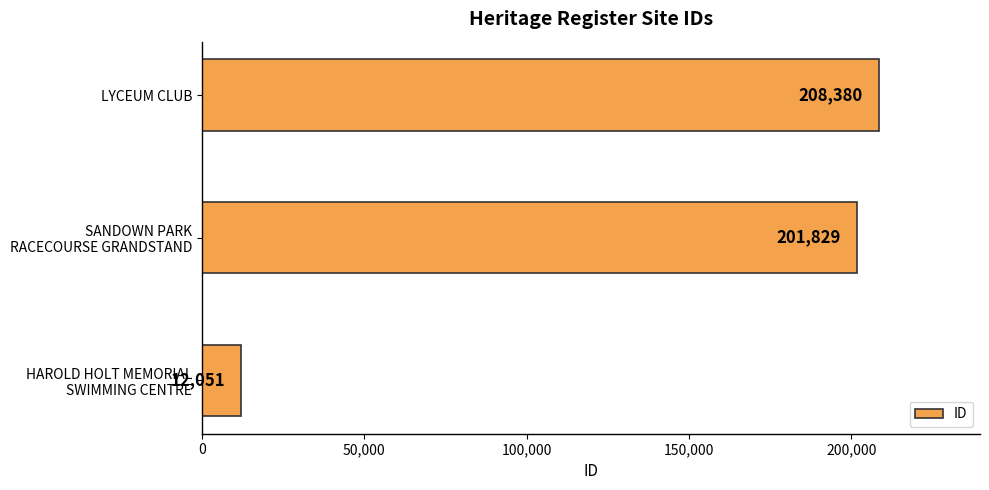

List the labels in order of value, smallest first.

HAROLD HOLT MEMORIAL
SWIMMING CENTRE, SANDOWN PARK
RACECOURSE GRANDSTAND, LYCEUM CLUB